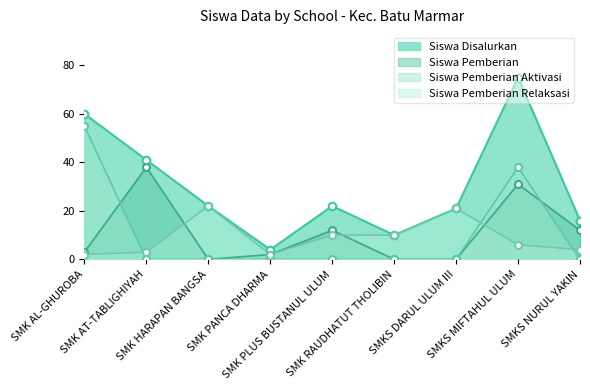

What are all the series names shown in the legend?

Siswa Disalurkan, Siswa Pemberian, Siswa Pemberian Aktivasi, Siswa Pemberian Relaksasi